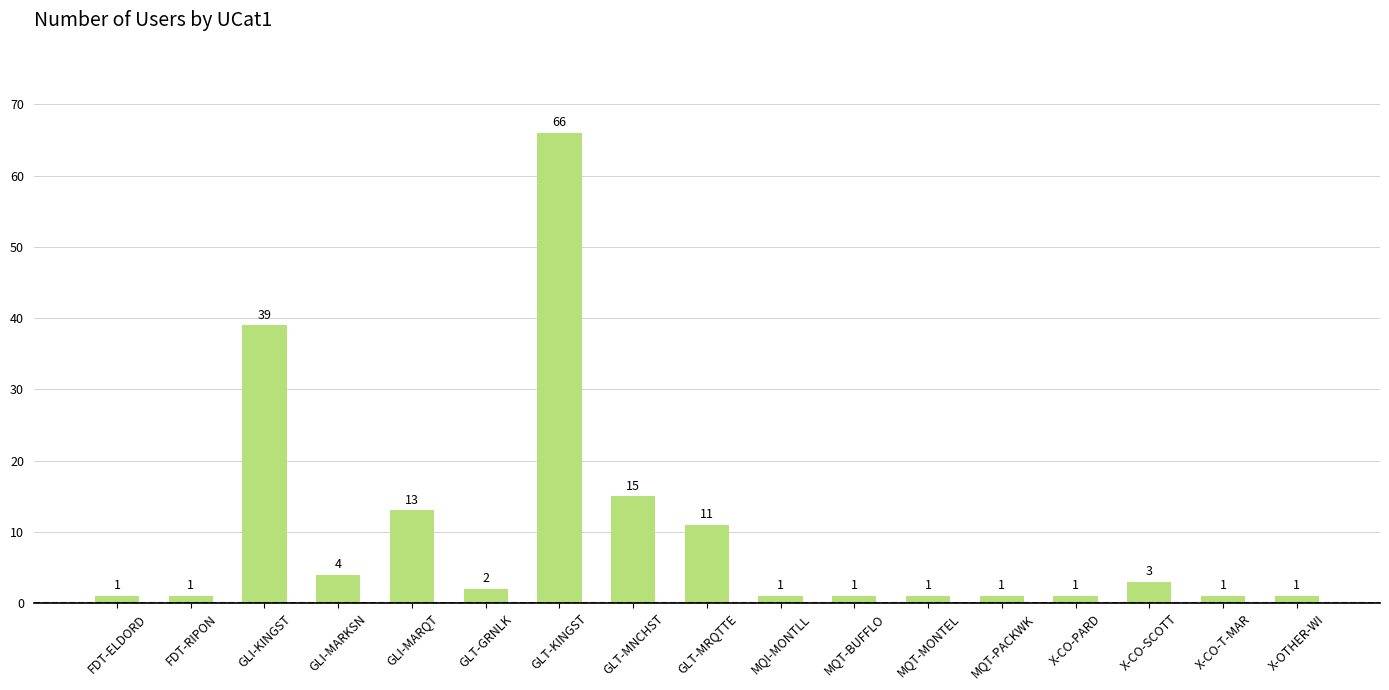

What is the difference between the maximum and minimum values?

65